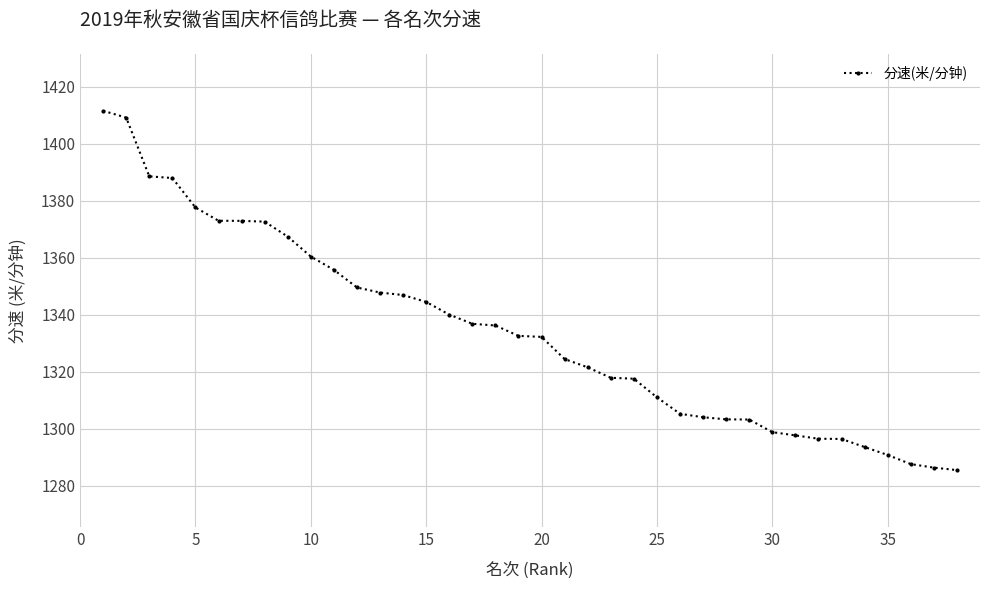

What is the difference between the maximum and minimum values?

126.1